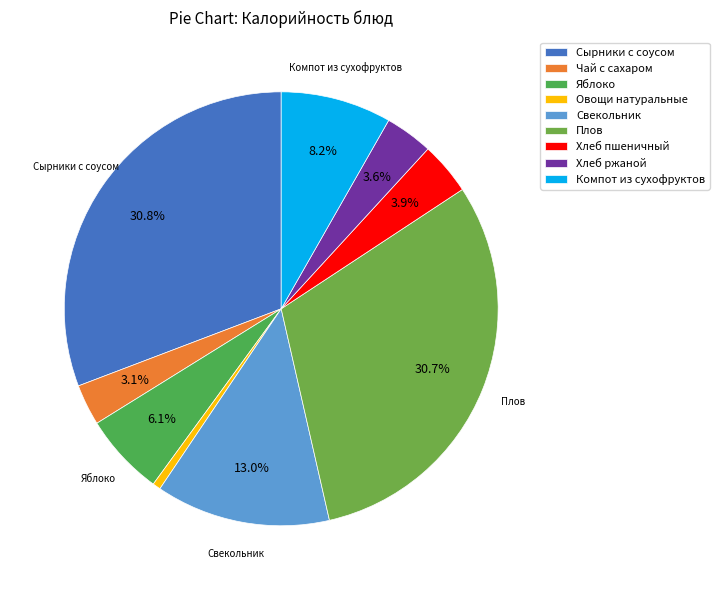

To the nearest percent, what is the difference between the Сырники с соусом and Хлеб пшеничный slice percentages?

27%